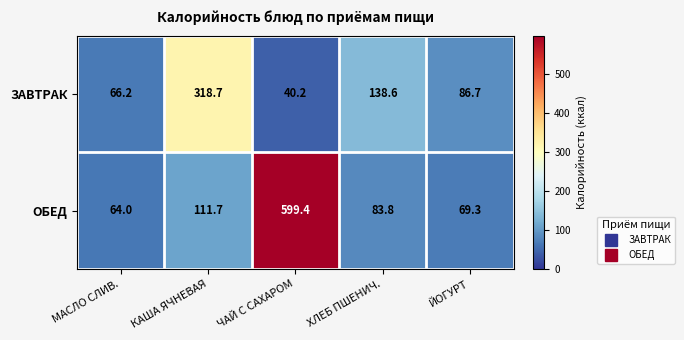

Between МАСЛО СЛИВ. and ЧАЙ С САХАРОМ, which series saw the biggest shift?

ОБЕД